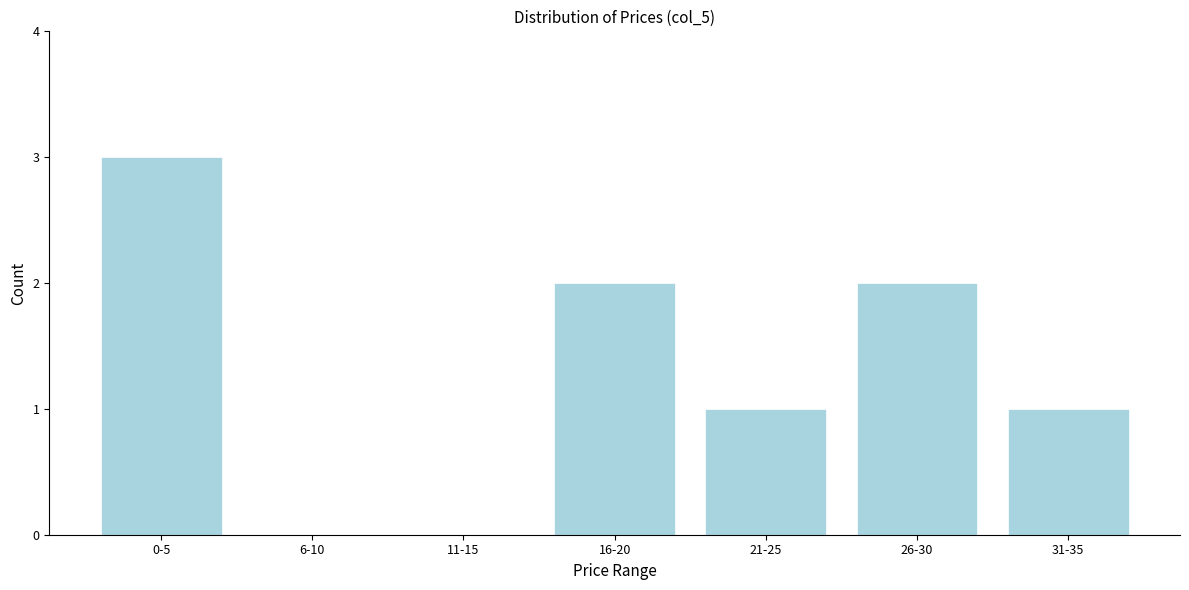

Reading left to right, transcribe all the data shown in this chart.

0-5=3	6-10=0	11-15=0	16-20=2	21-25=1	26-30=2	31-35=1